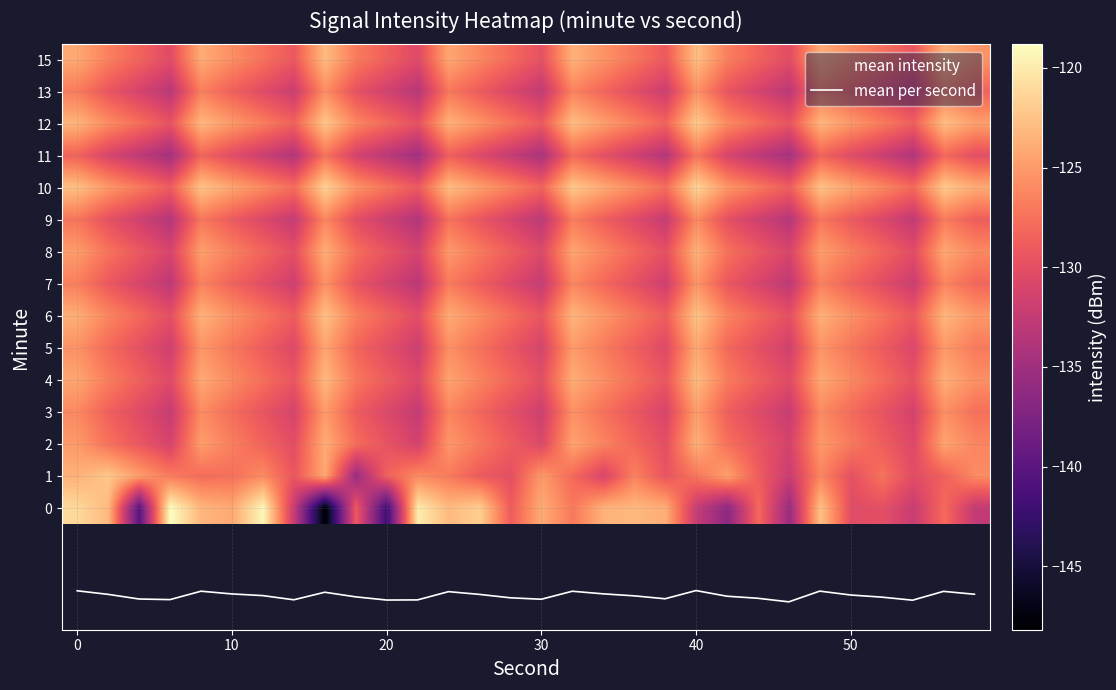

How many categories are shown in the chart?

30